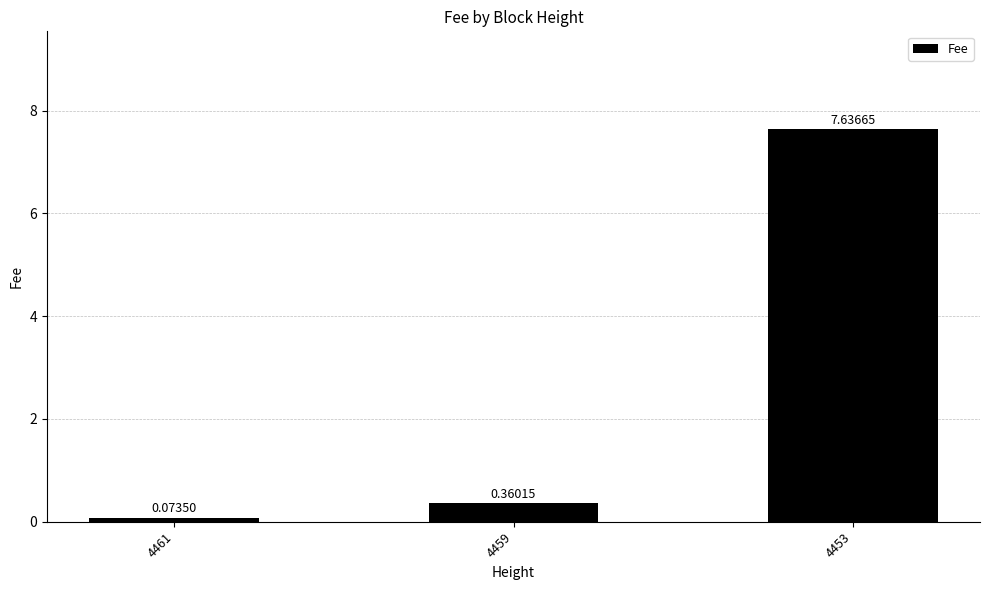

What is the sum of the values at 4461 and 4453?

7.7